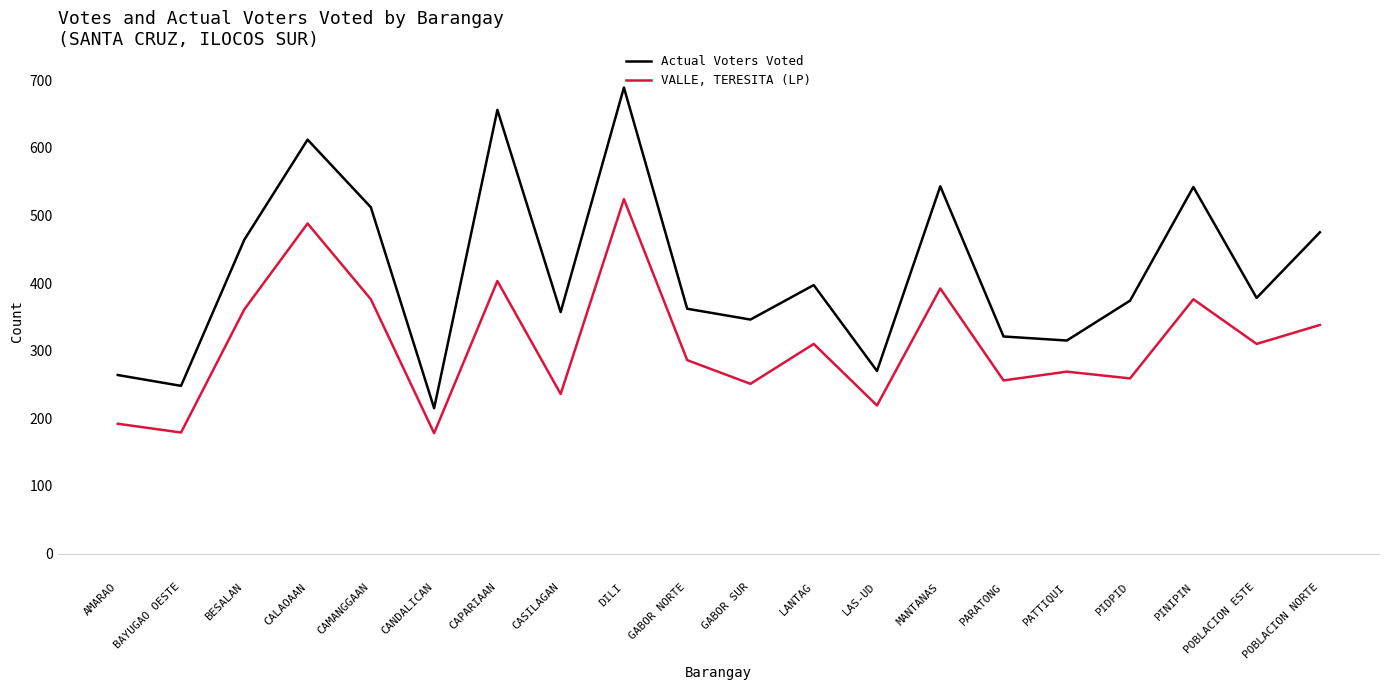

What is the difference between the maximum and minimum values in the VALLE, TERESITA (LP) series?

346